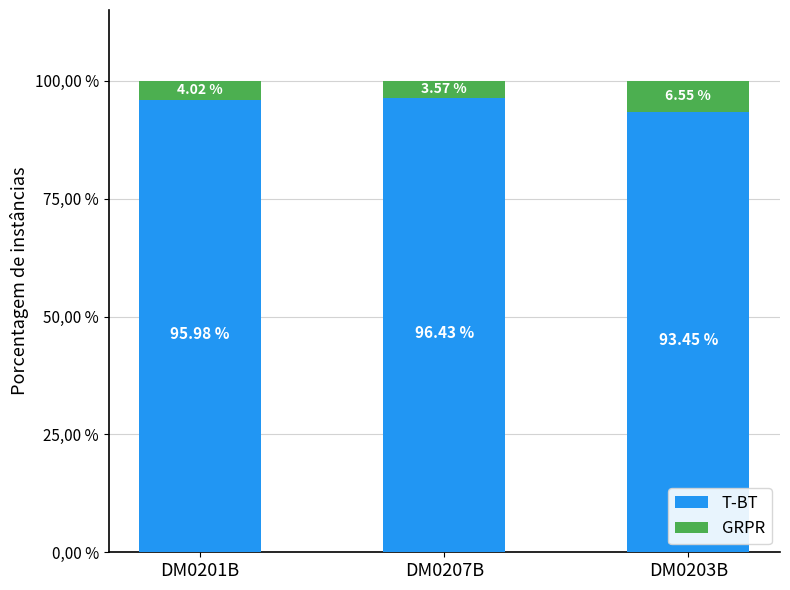

The value of GRPR at DM0203B is 11.6. True or false?

False